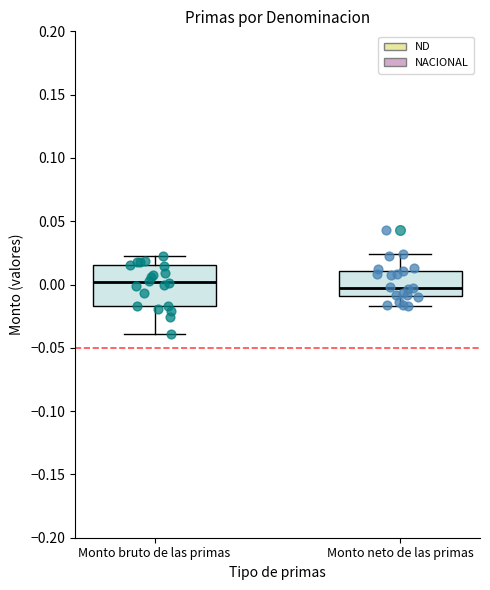

Which box is the tallest, from its lower edge to its upper edge?

Monto bruto de las primas